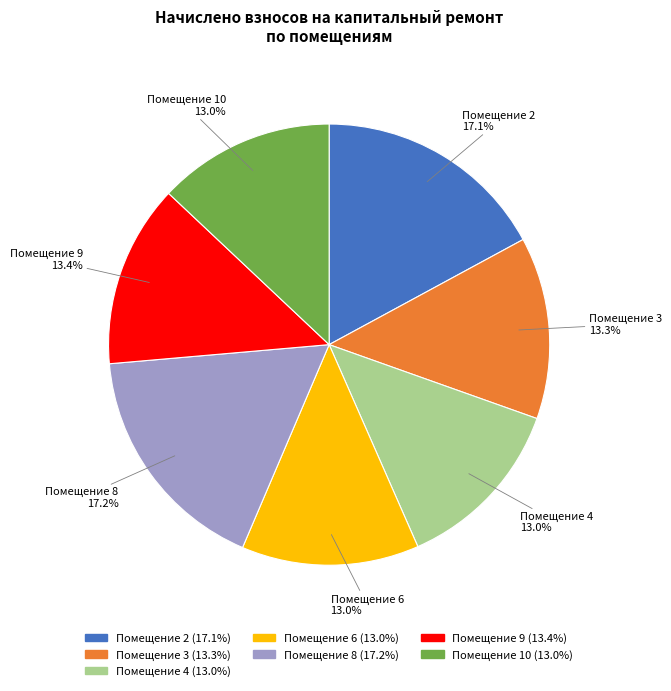

Combined, what portion of the pie is Помещение 2 (17.1%) and Помещение 3 (13.3%)?

30.4%